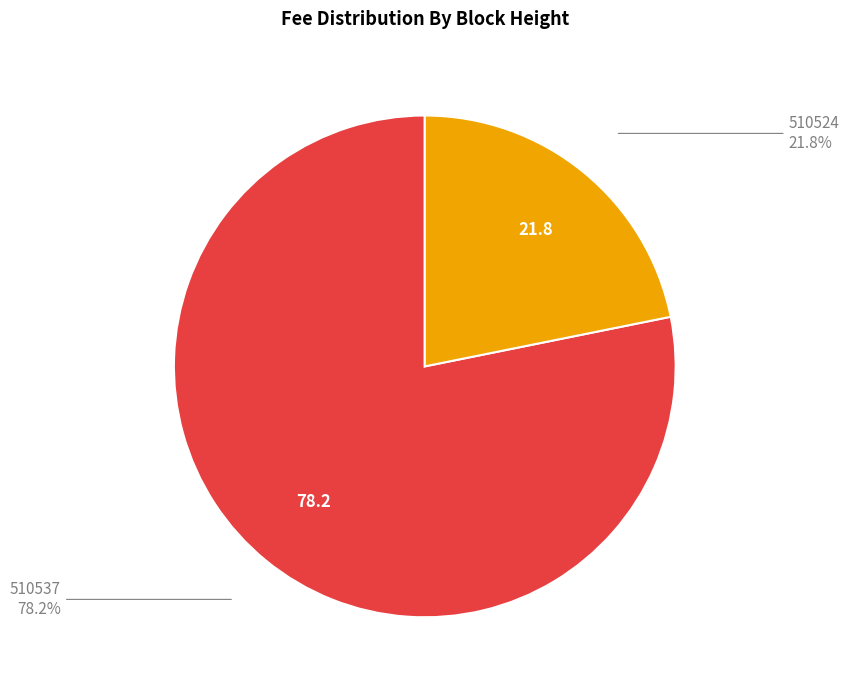

To the nearest percent, what is the average slice percentage?

50%